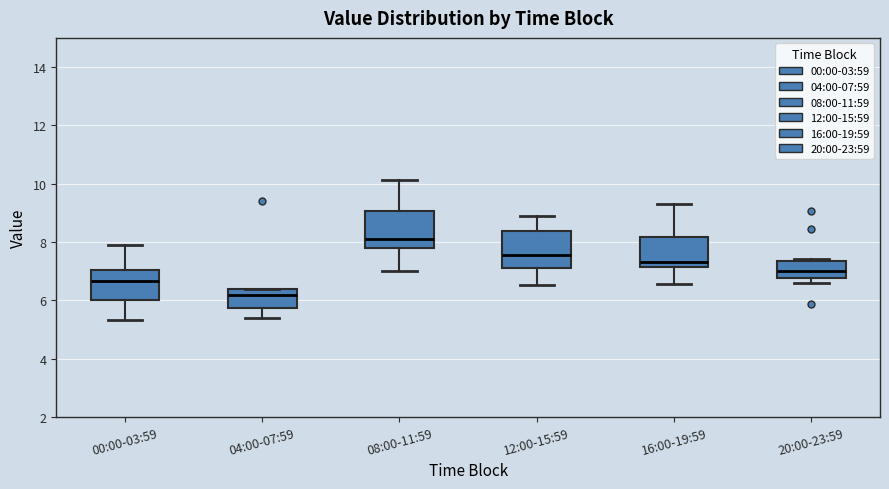

Where does the lower whisker of the box for 16:00-19:59 end on the y-axis? The values are not printed on the chart, so give them approximately, as read against the axis.

6.6